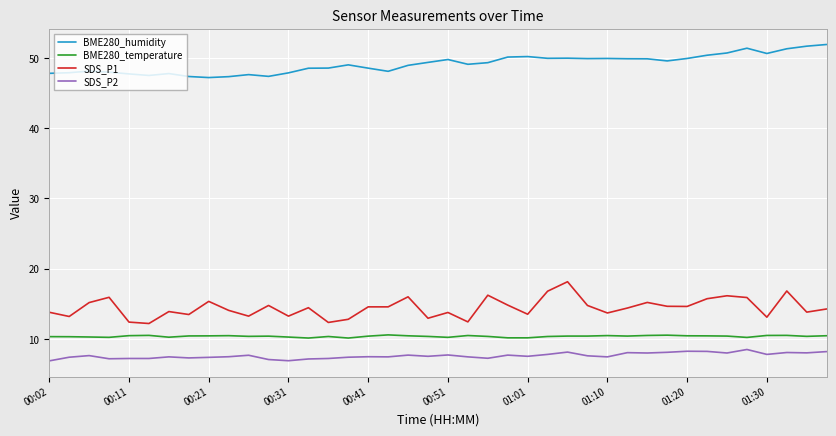

What is the minimum value for SDS_P2?

6.9